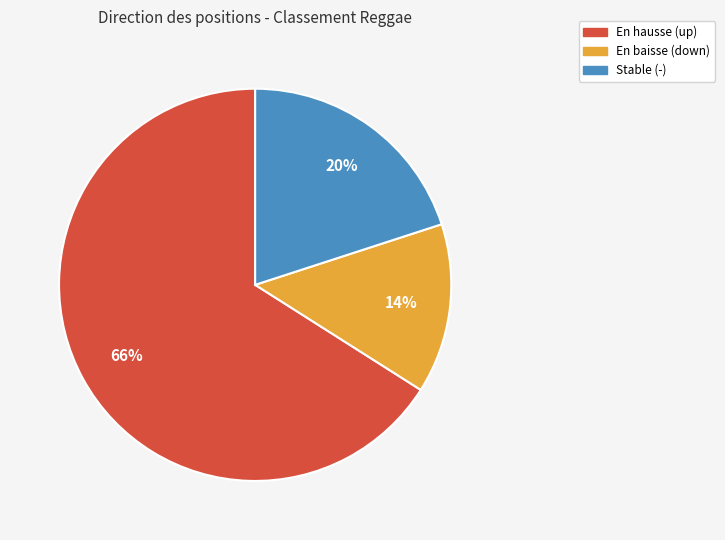

Does any single category account for the majority?

Yes